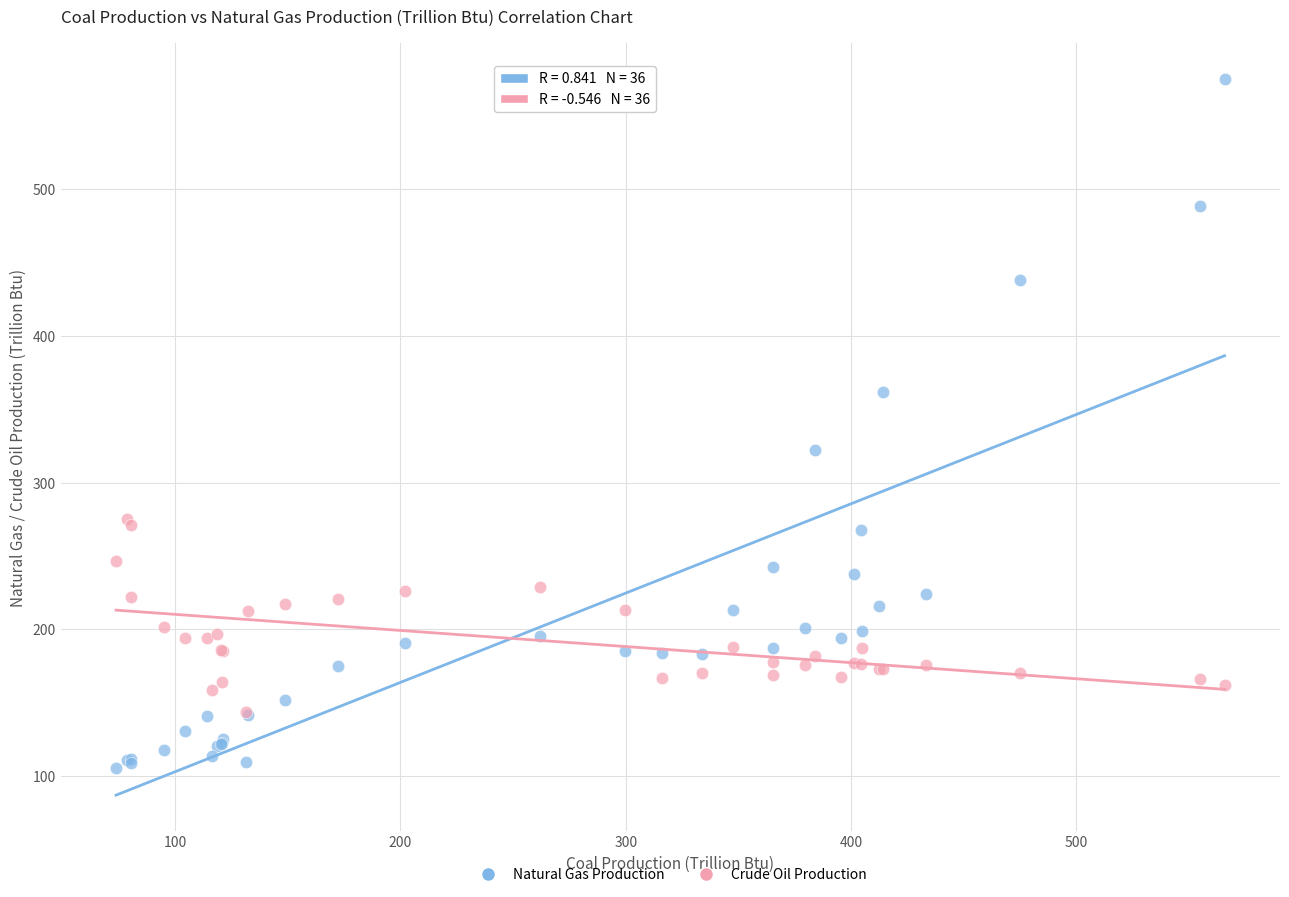

What are all the series names shown in the legend?

Natural Gas Production, Crude Oil Production